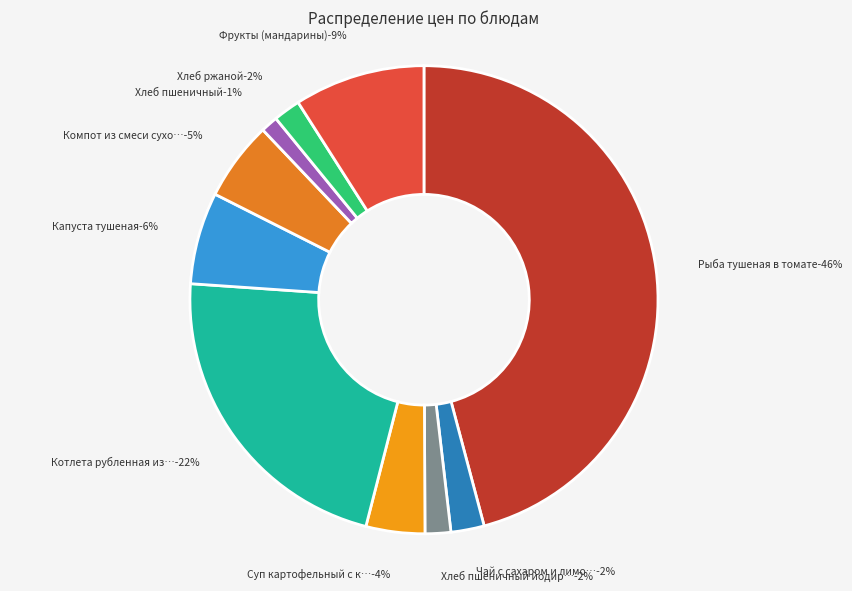

Is it true that Компот из смеси сухофруктов is 15% of the pie?

False